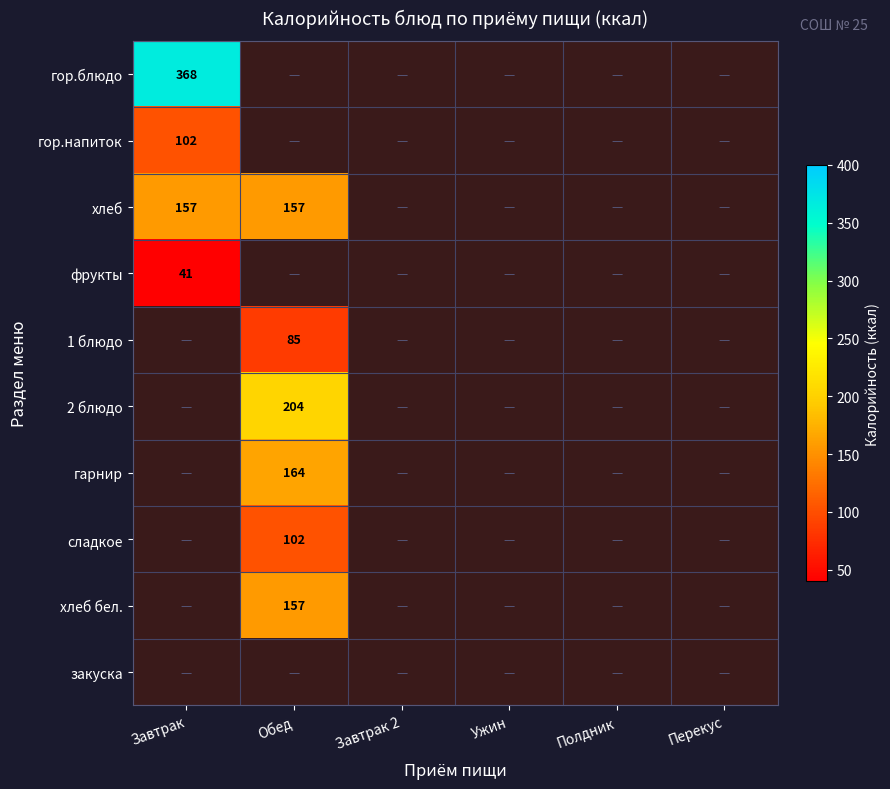

Between Перекус and Обед, which is larger?

Обед